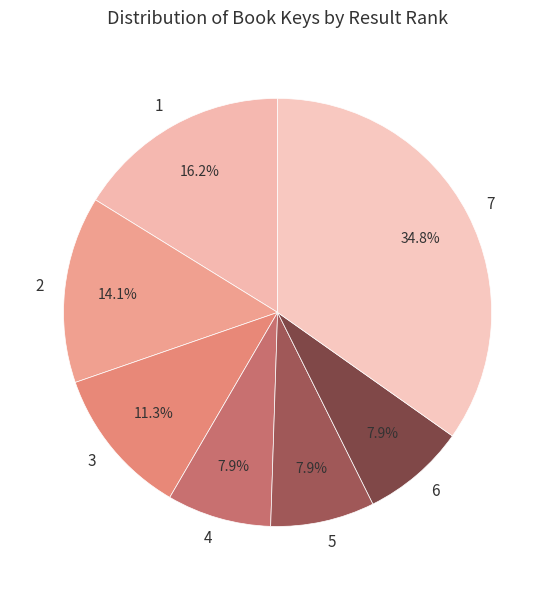

Is the sum of 1 and 4 greater than half?

No